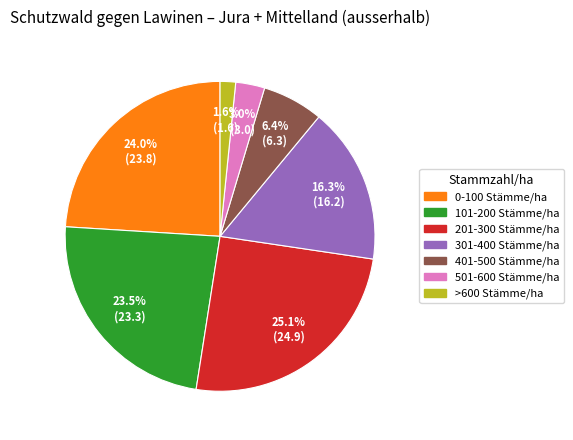

How many segments does this pie chart have?

7